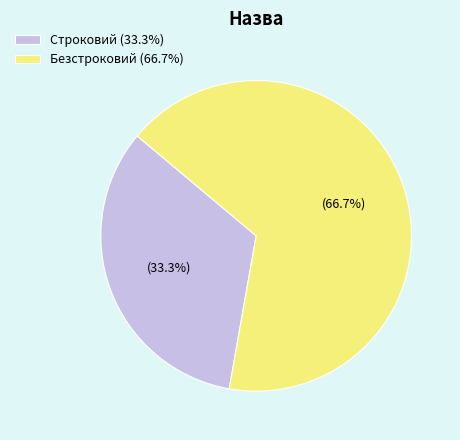

True or false: Строковий accounts for 33% of the total.

True